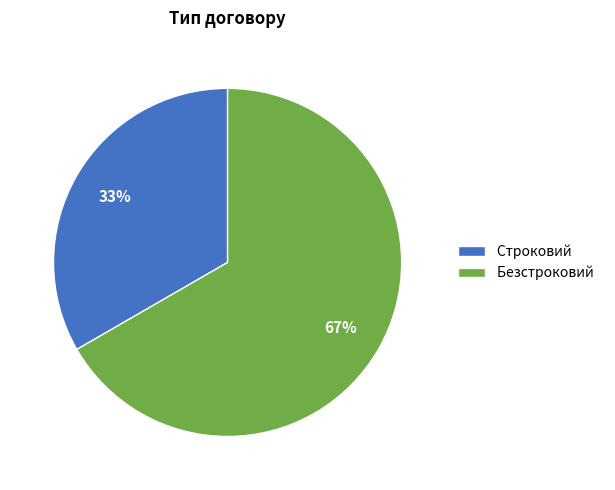

True or false: Строковий accounts for 33% of the total.

True